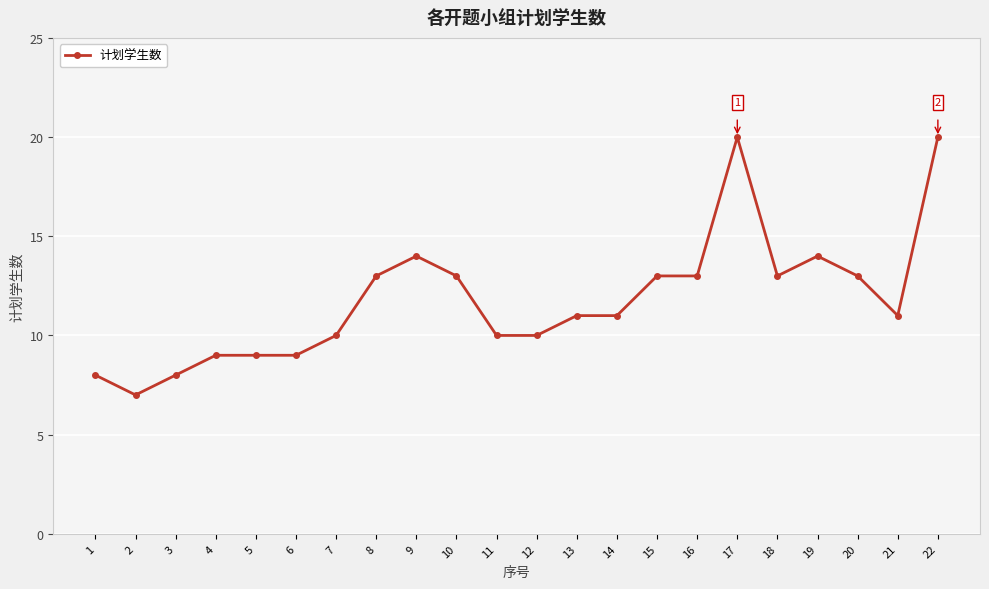

What is the difference between the second highest and second lowest values?

12